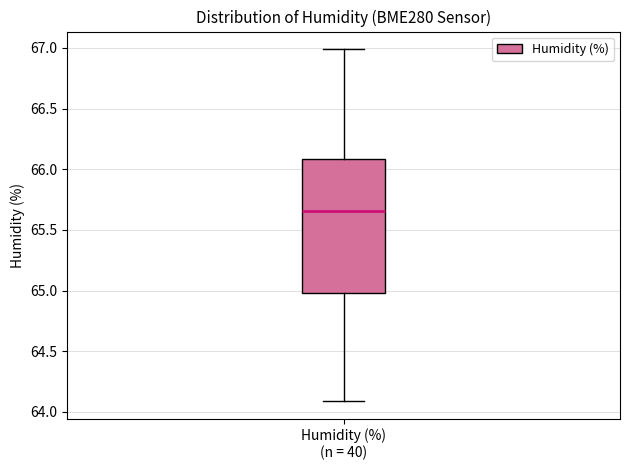

Where is the lower edge of the box for Humidity (%) (n = 40) on the y-axis? The values are not printed on the chart, so give them approximately, as read against the axis.

65.00